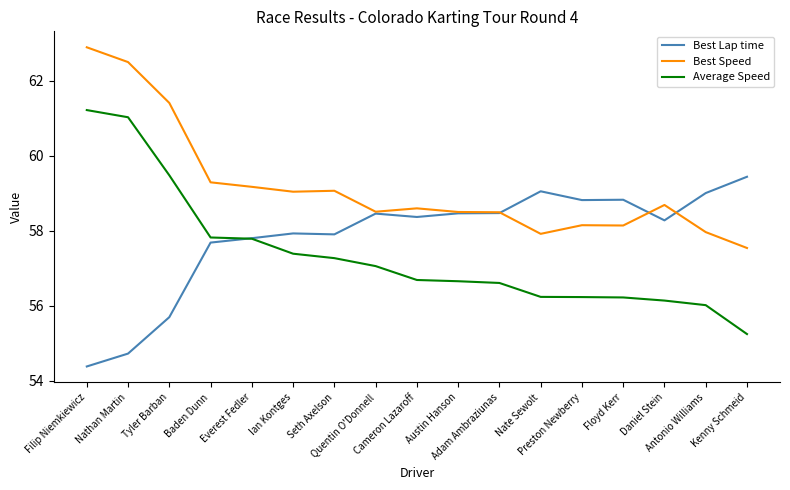

Does the chart have visible grid lines?

No